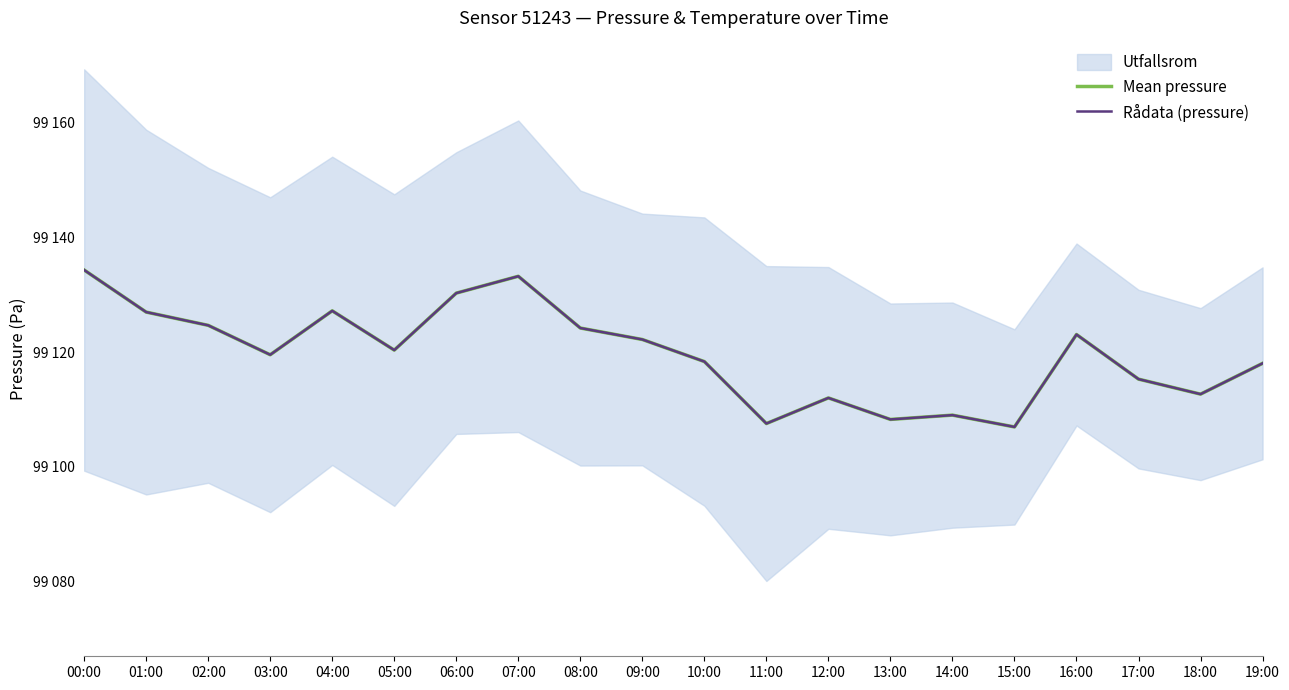

The Rådata (pressure) series shows 168317.9 at 13:00. True or false?

False